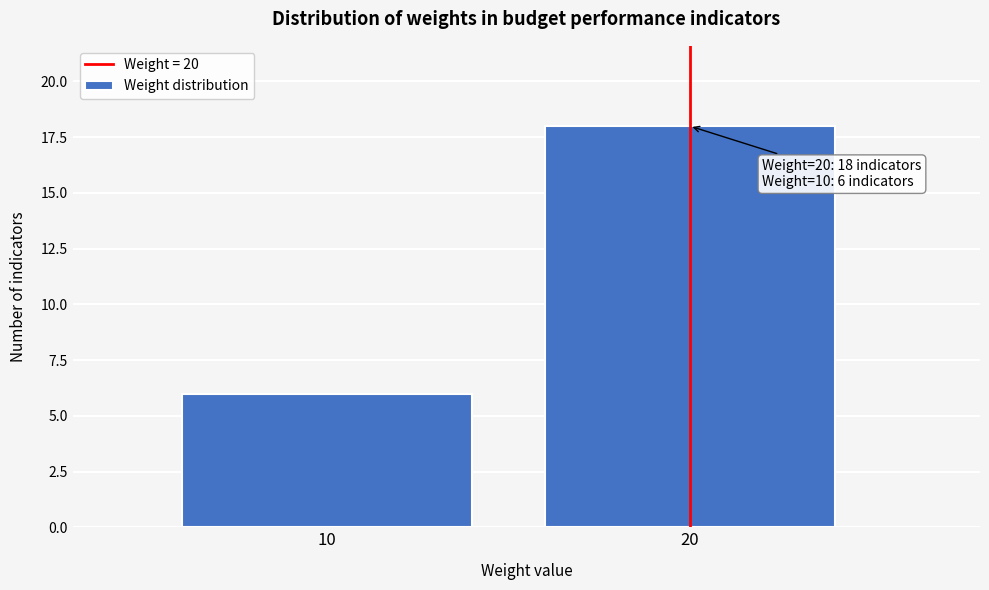

Reading left to right, what are all the values shown in this chart?

6	18